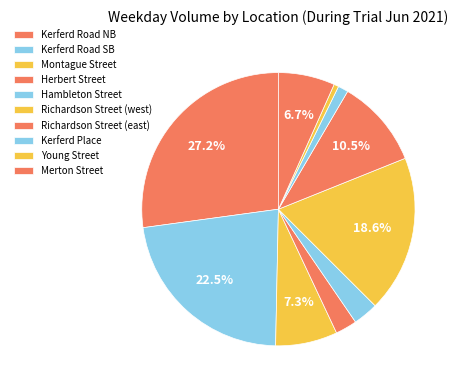

To the nearest percent, what is the average slice percentage?

10%